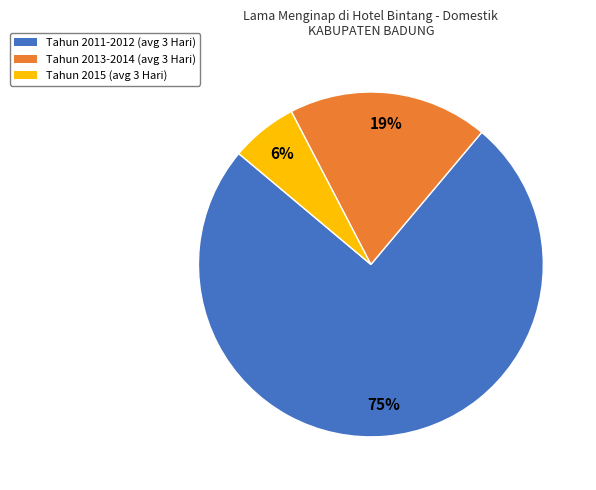

How many segments does this pie chart have?

3